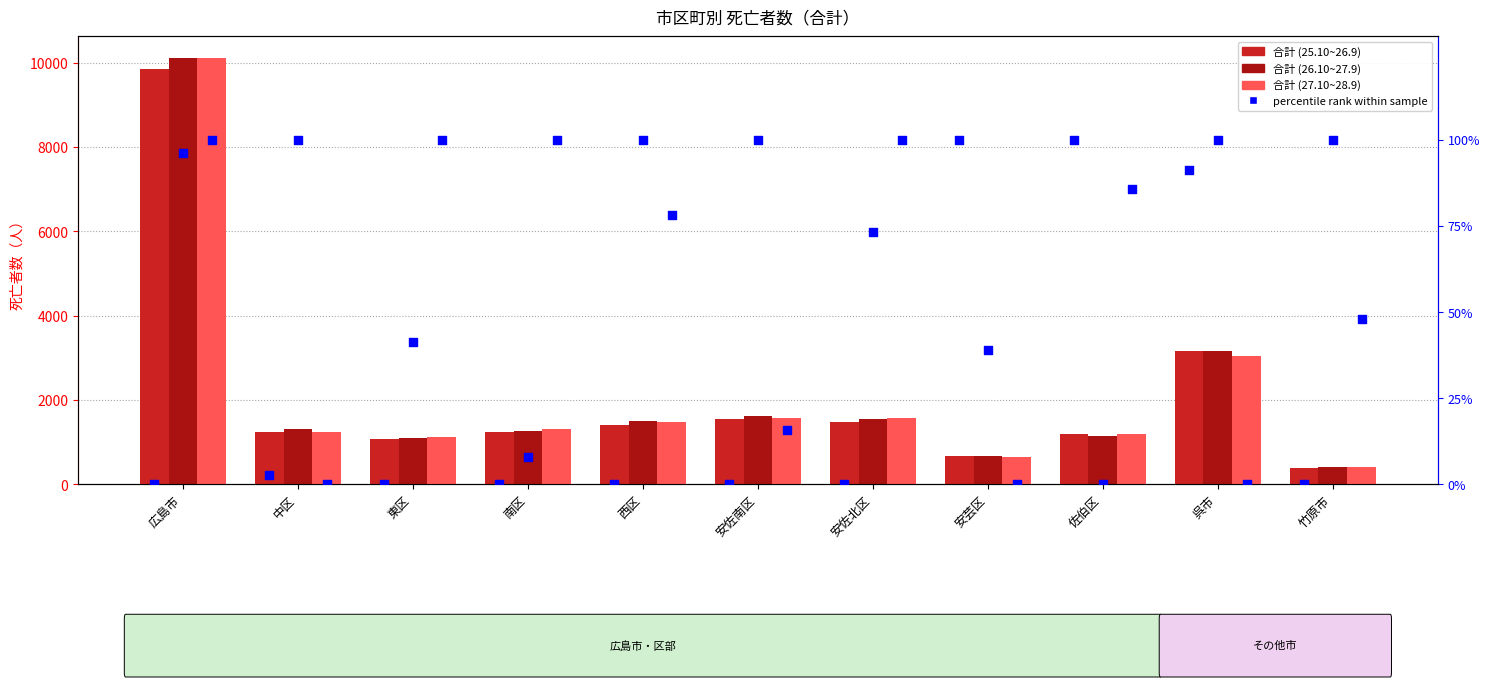

Which series has the largest total across all categories?

合計 (26.10~27.9)